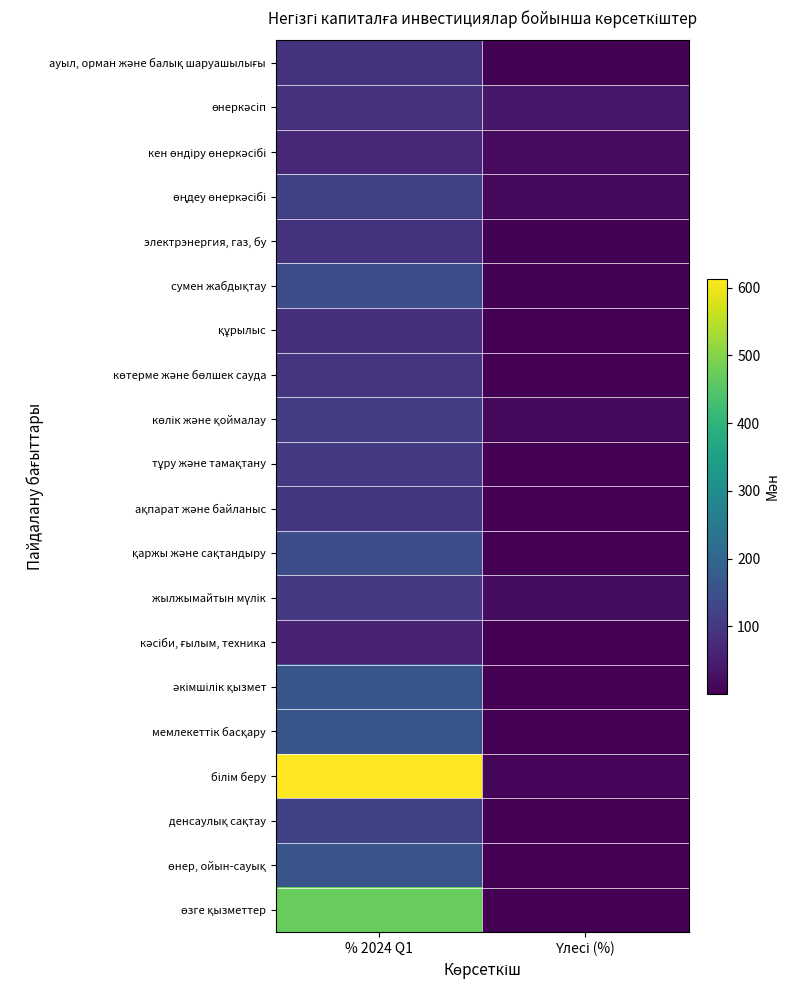

Which series has the largest total across all categories?

білім беру